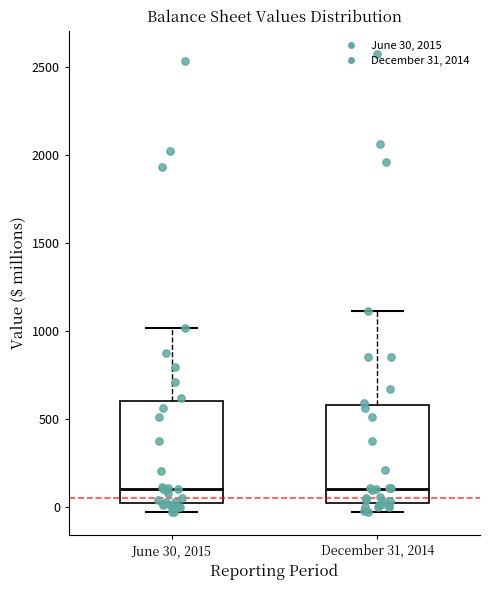

Reading left to right, transcribe this box plot: for each box, give where its median line is, the range the box spans, and where its two whiskers end, as read against the y-axis. The values are not printed on the chart, so give them approximately, as read against the axis.

June 30, 2015: median 100, box 0 to 600, whiskers -50 to 1000
December 31, 2014: median 100, box 0 to 600, whiskers -50 to 1100